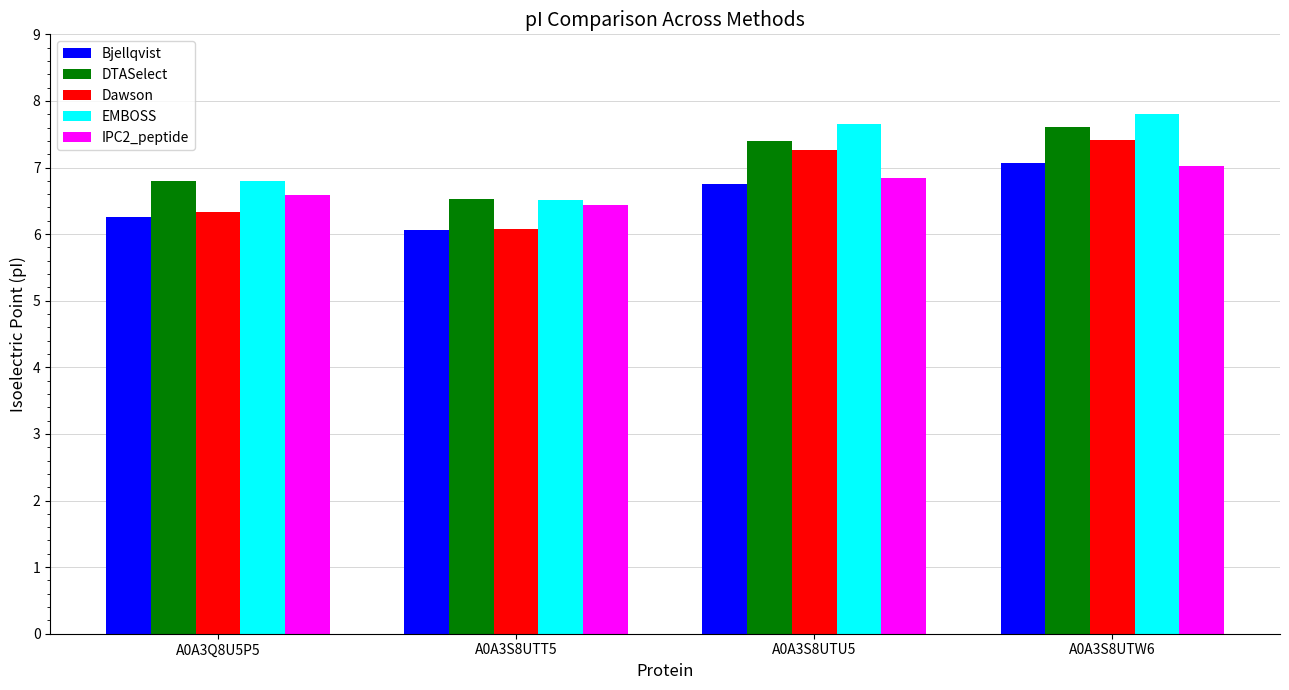

Between A0A3Q8U5P5 and A0A3S8UTW6, which series saw the biggest shift?

Dawson